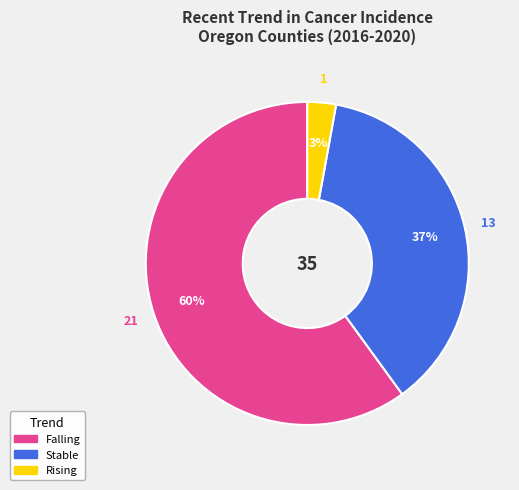

Is there any slice that represents more than half of the pie?

Yes